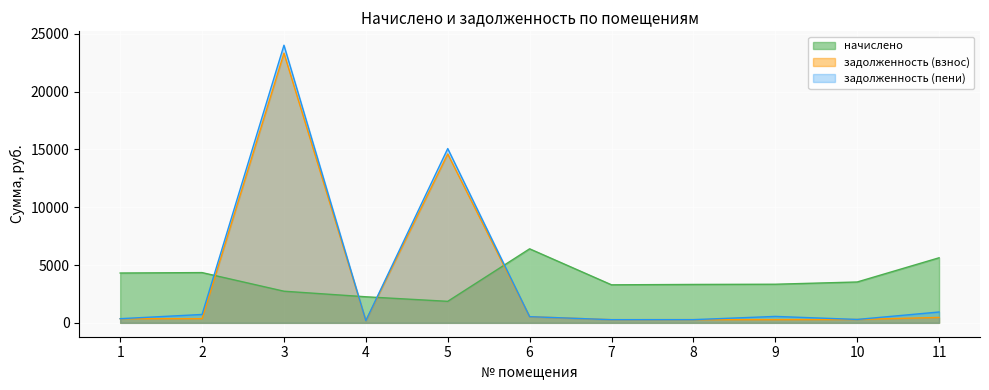

Reading right to left, what are all the values shown in this chart?

начислено: 11=5626.6	10=3533.5	9=3339.0	8=3320.5	7=3288.5	6=6402.2	5=1860.4	4=2254.3	3=2735.8	2=4346.2	1=4309.2
задолженность (взнос): 11=468.9	10=294.5	9=278.2	8=276.7	7=274.0	6=533.5	5=14606.7	4=187.9	3=23326.0	2=362.2	1=359.1
задолженность (пени): 11=937.8	10=294.5	9=556.5	8=276.7	7=274.0	6=533.5	5=15071.8	4=187.9	3=24009.9	2=724.4	1=359.1